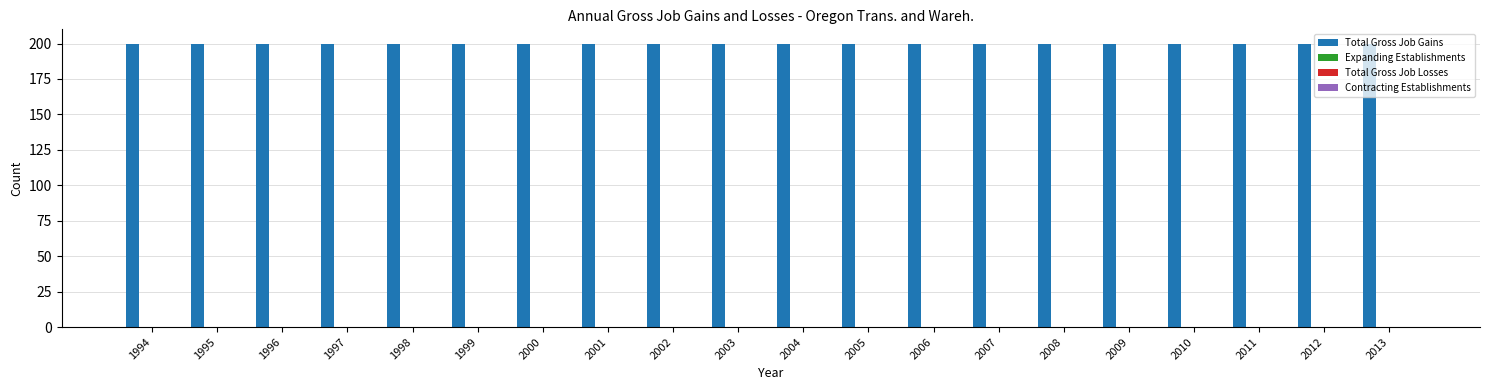

At which label is Total Gross Job Losses closest to 0?

1994